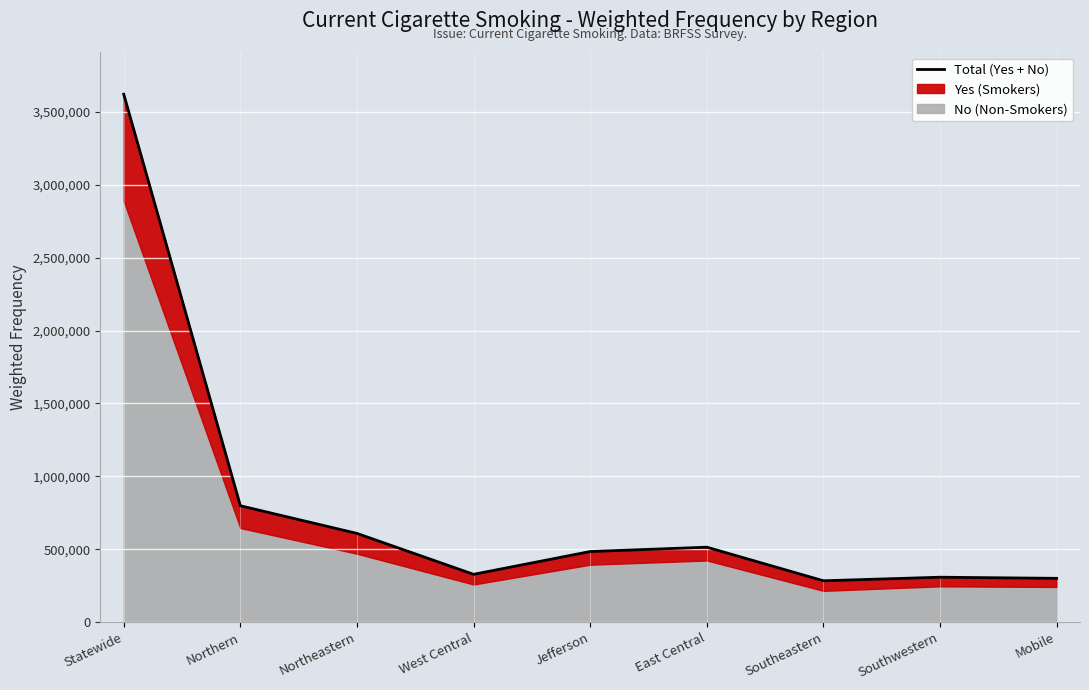

Rank the categories by value from highest to lowest.

Statewide, Northern, Northeastern, East Central, Jefferson, West Central, Southwestern, Mobile, Southeastern